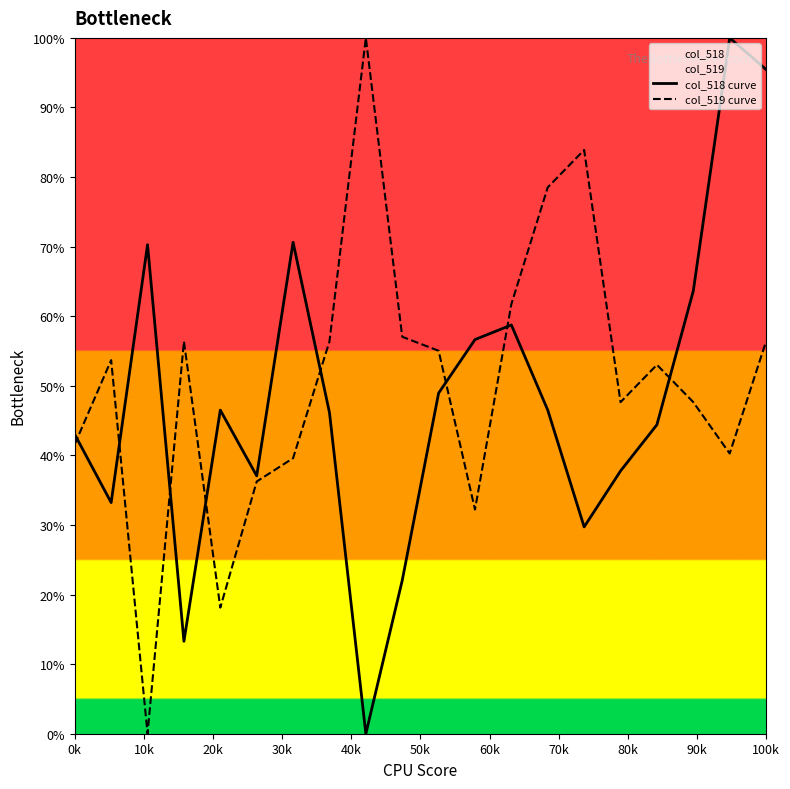

The col_518 curve series shows 57.9 at 0k. True or false?

False